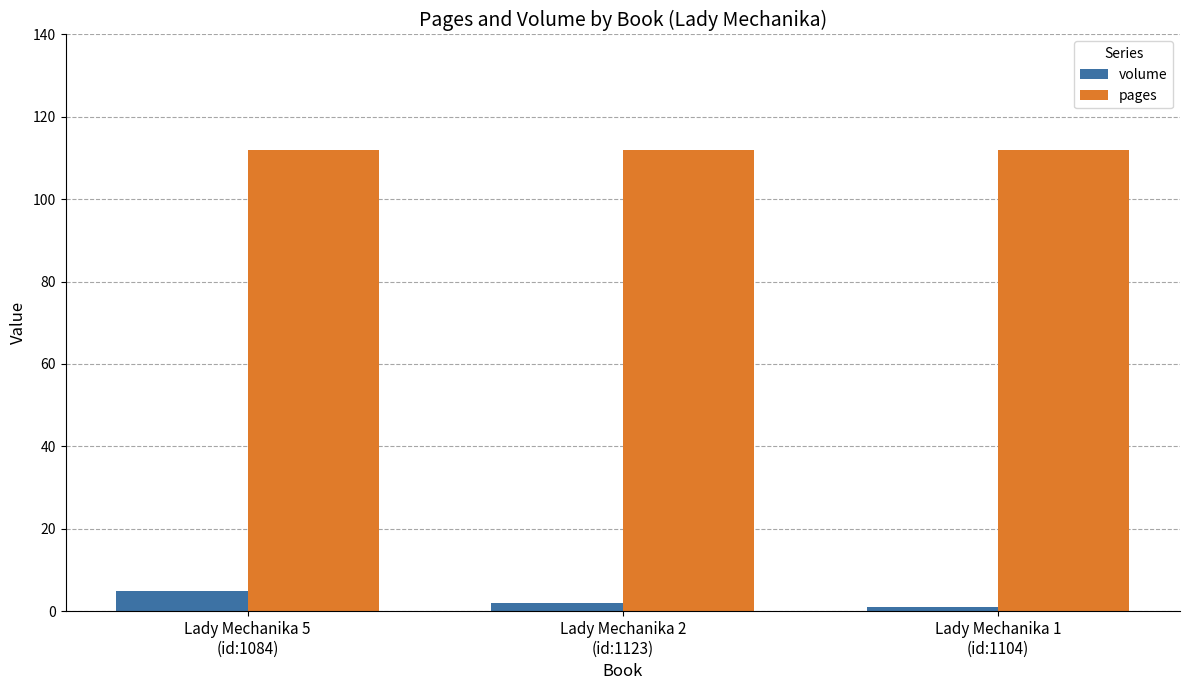

Does the chart contain stacked bars?

No